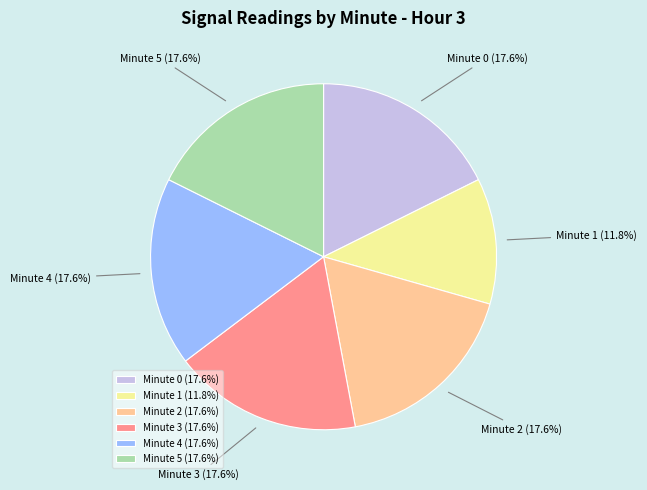

Is there a majority slice in this chart?

No